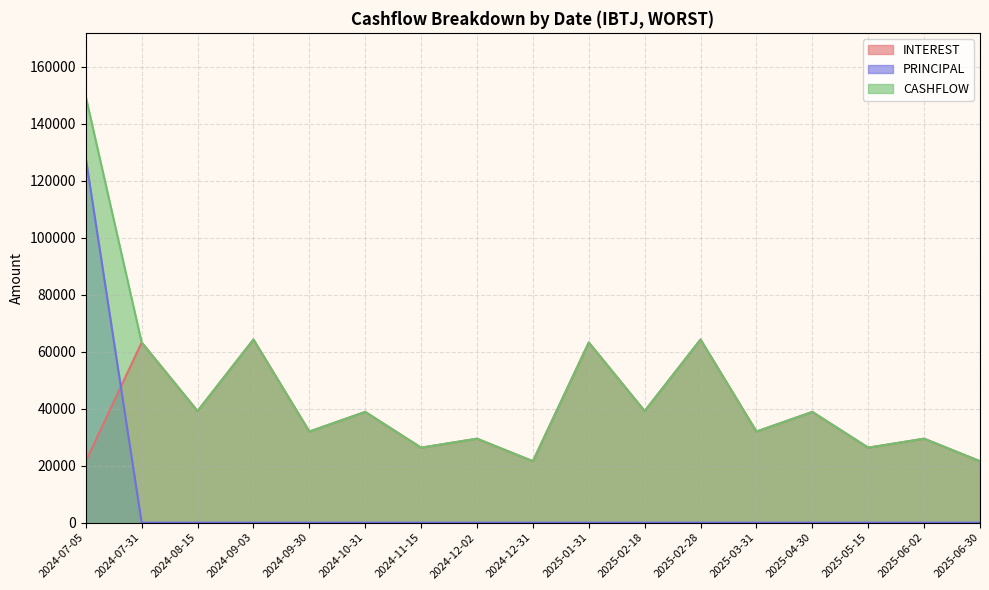

True or false: CASHFLOW and INTEREST cross at least once.

False